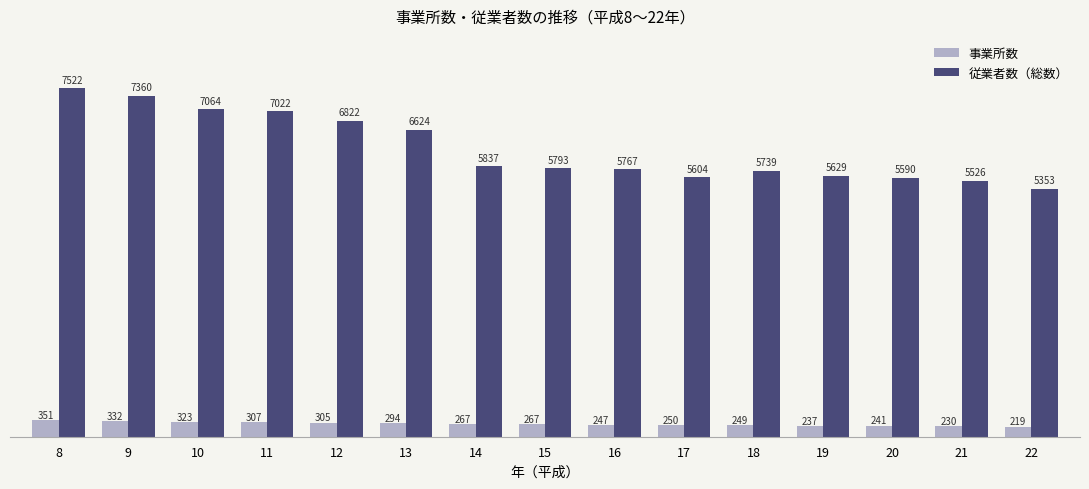

What is the approximate value of 従業者数（総数） at 14?

5837